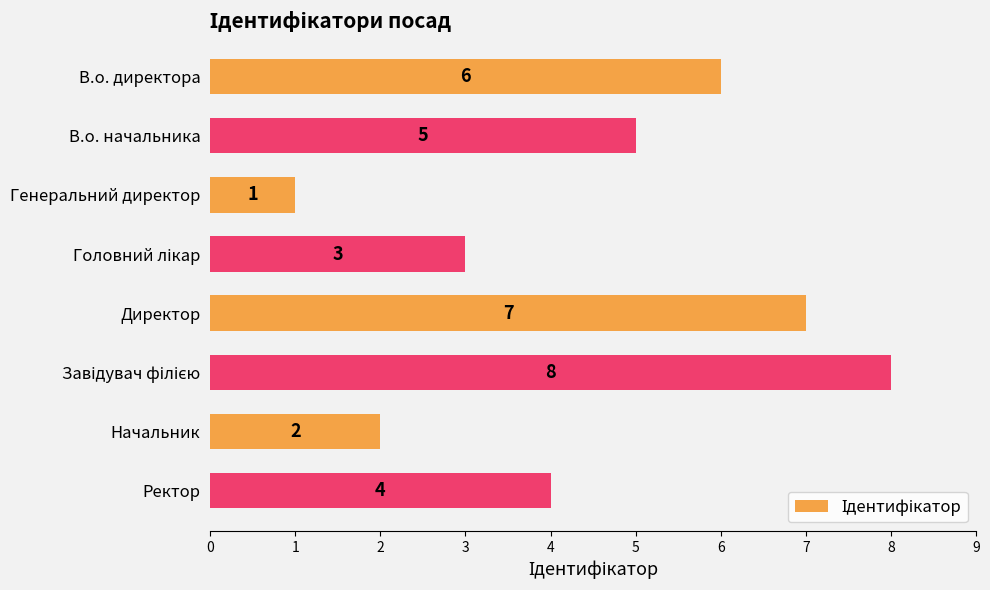

Between Начальник and Ректор, which is larger?

Ректор